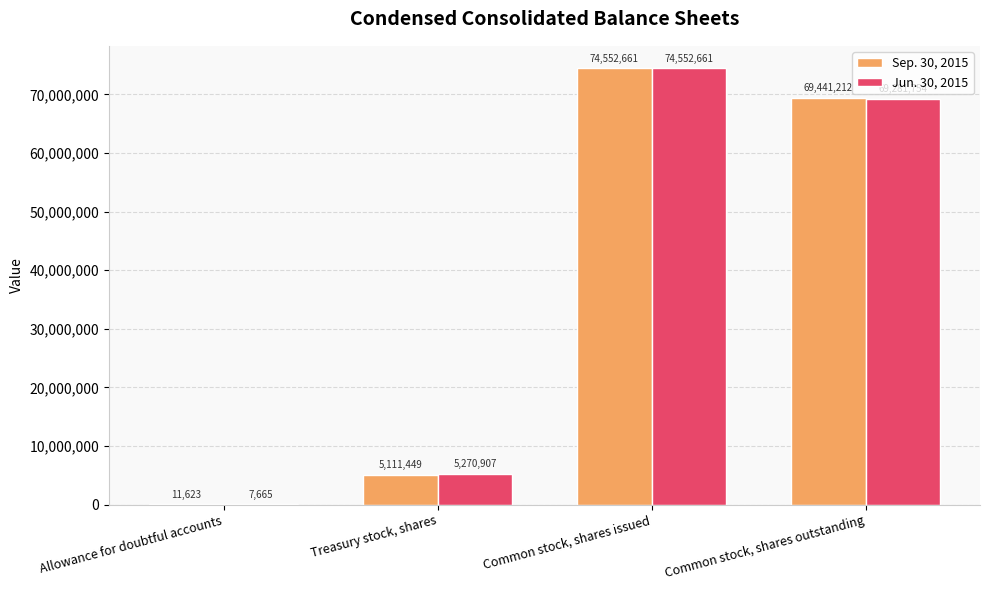

Count the number of categories in the chart.

4